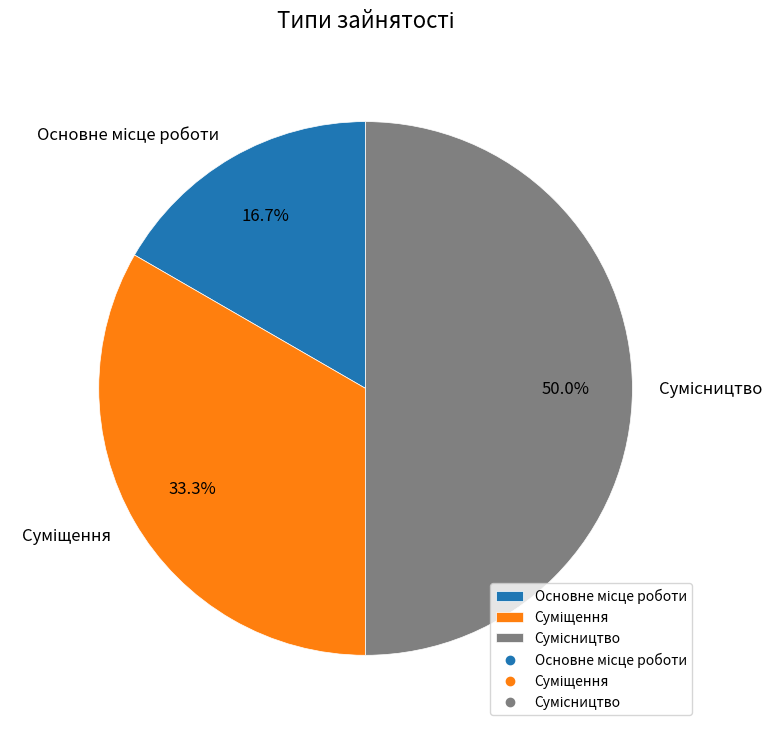

Approximately how many times larger is the value at Суміщення compared to Сумісництво?

0.7